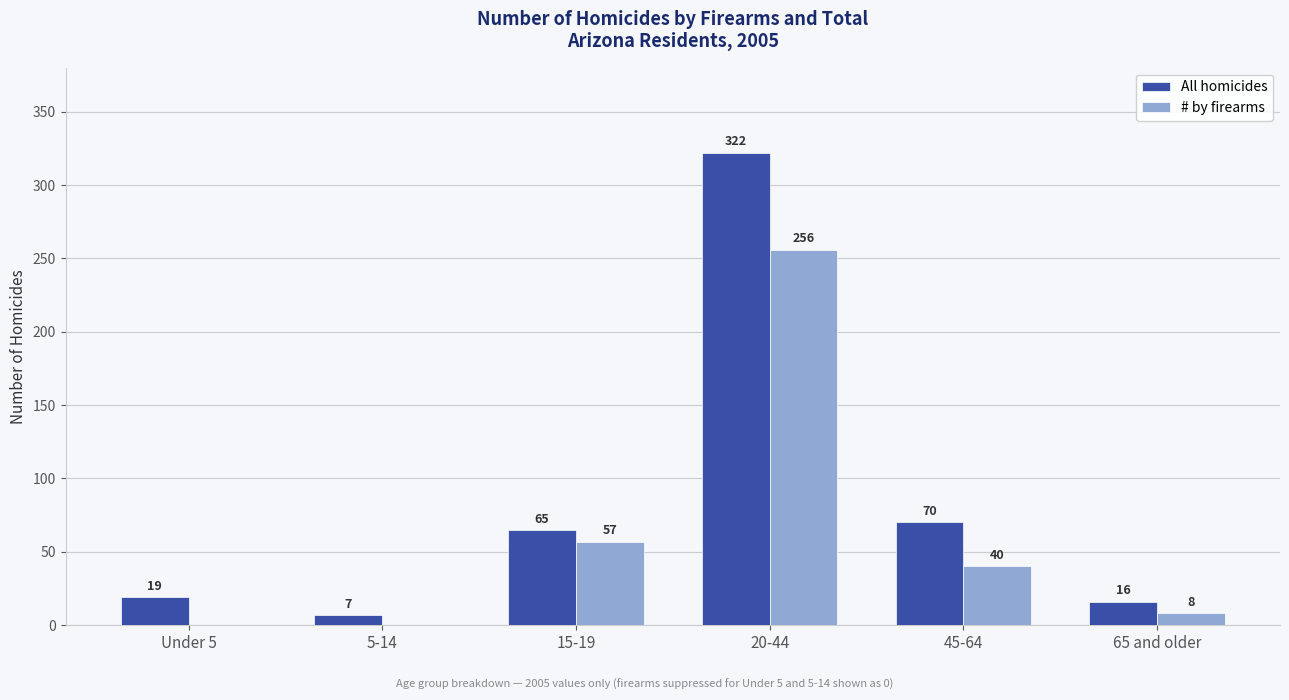

What is the total value across all series at 5-14?

7